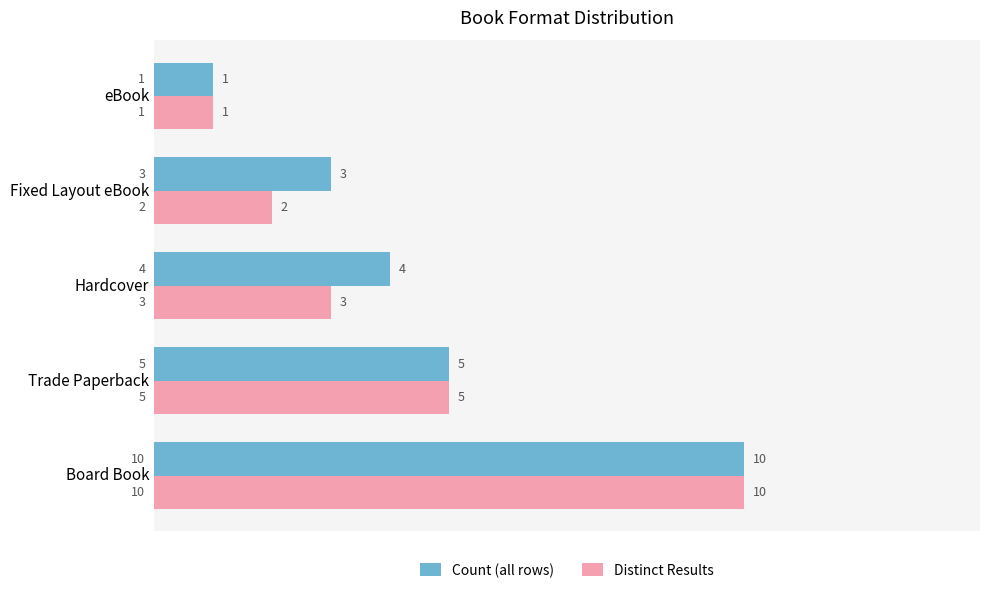

Rank the categories by Distinct Results value from highest to lowest.

Board Book, Trade Paperback, Hardcover, Fixed Layout eBook, eBook